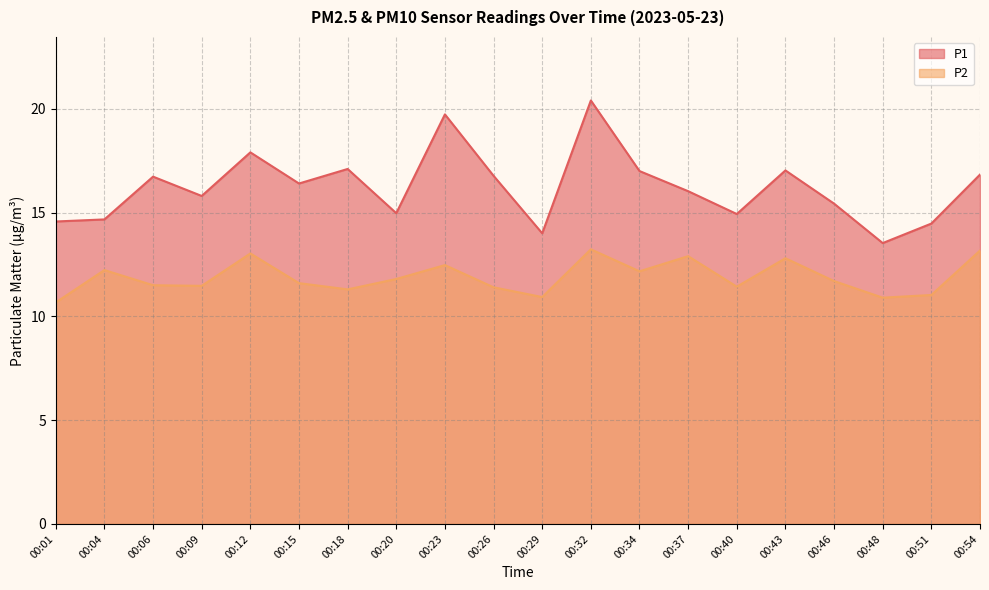

Reading left to right, transcribe all the data shown in this chart.

P1: 00:01=14.6	00:04=14.7	00:06=16.7	00:09=15.8	00:12=17.9	00:15=16.4	00:18=17.1	00:20=15.0	00:23=19.7	00:26=16.8	00:29=14.0	00:32=20.4	00:34=17.0	00:37=16.0	00:40=14.9	00:43=17.0	00:46=15.4	00:48=13.5	00:51=14.5	00:54=16.8
P2: 00:01=10.7	00:04=12.2	00:06=11.5	00:09=11.5	00:12=13.0	00:15=11.6	00:18=11.3	00:20=11.8	00:23=12.5	00:26=11.4	00:29=10.9	00:32=13.2	00:34=12.2	00:37=12.9	00:40=11.4	00:43=12.8	00:46=11.7	00:48=10.9	00:51=11.0	00:54=13.2